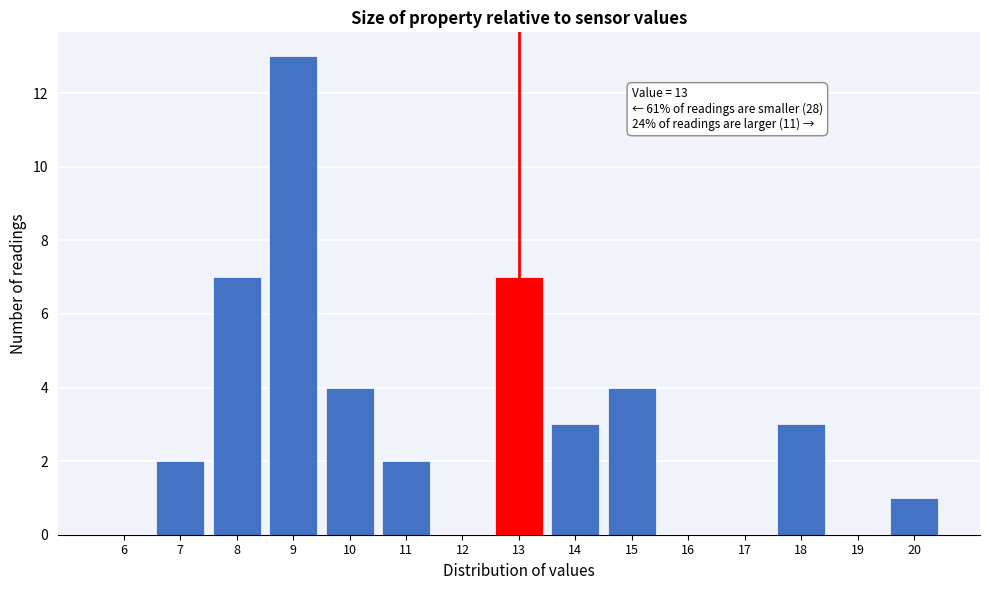

Reading right to left, transcribe all the data shown in this chart.

20=1	19=0	18=3	17=0	16=0	15=4	14=3	13=7	12=0	11=2	10=4	9=13	8=7	7=2	6=0